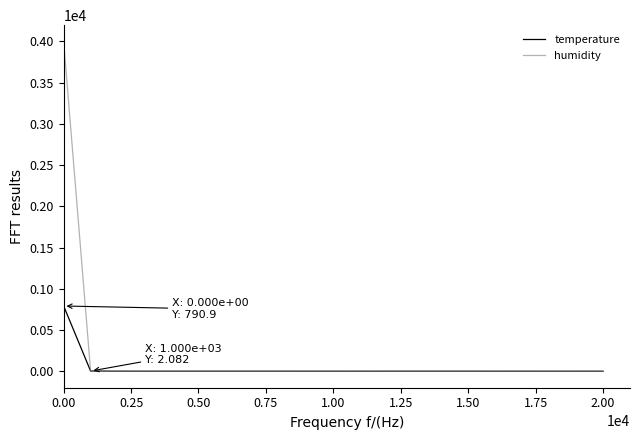

Rank the series by their maximum value, from highest to lowest.

humidity, temperature